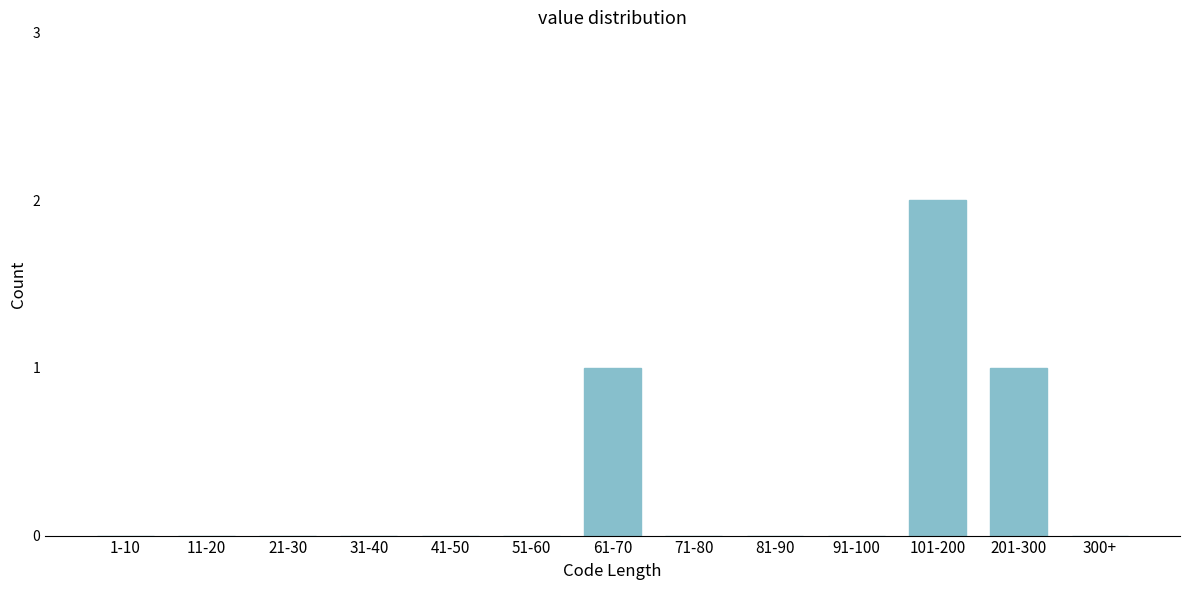

Reading left to right, transcribe all the data shown in this chart.

1-10=0	11-20=0	21-30=0	31-40=0	41-50=0	51-60=0	61-70=1	71-80=0	81-90=0	91-100=0	101-200=2	201-300=1	300+=0